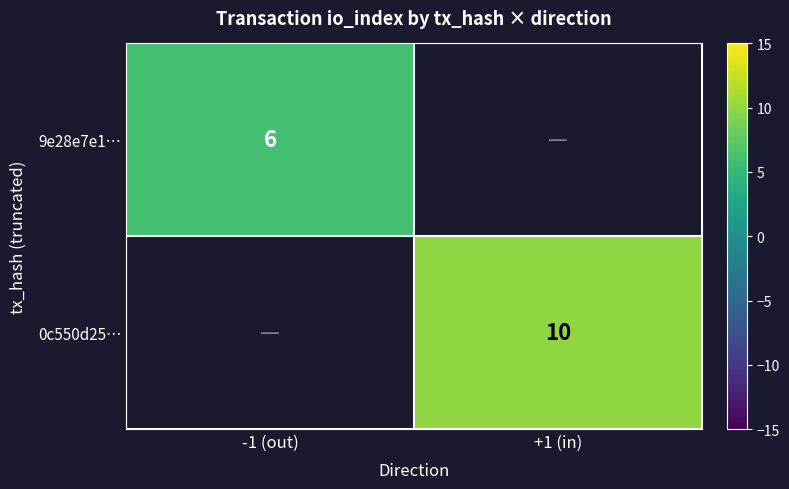

The 9e28e7e1… series shows 6 at -1 (out). True or false?

True